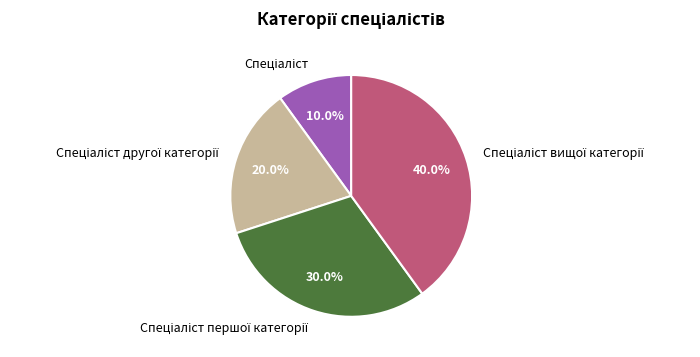

To the nearest percent, what is the difference between the largest and smallest slice percentages?

30%